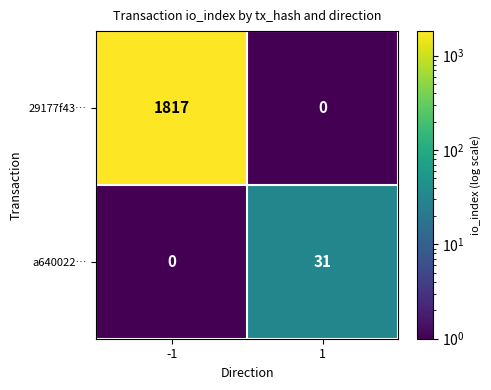

What is the maximum value shown in the chart?

1817